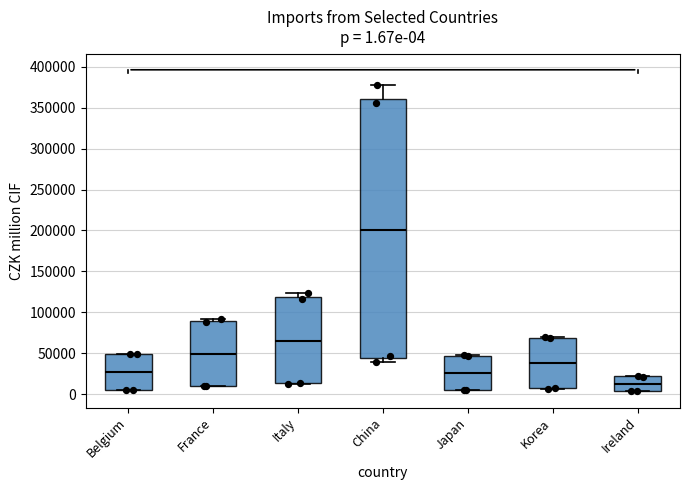

Which box has the lowest median line?

Ireland